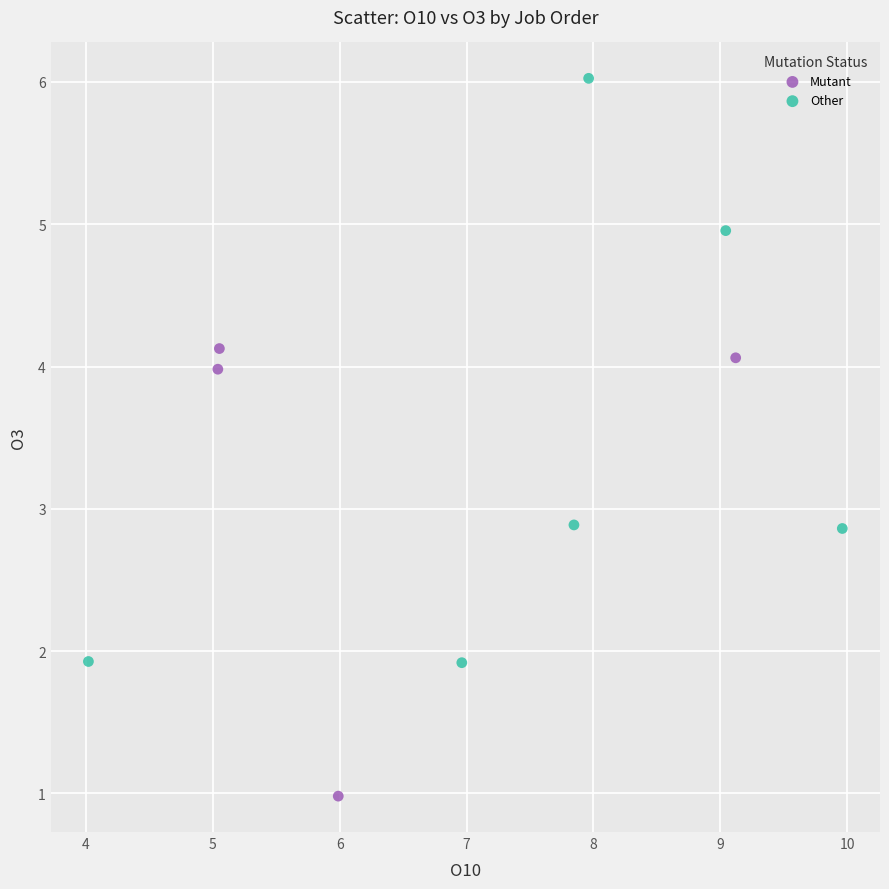

What are all the series names shown in the legend?

Mutant, Other